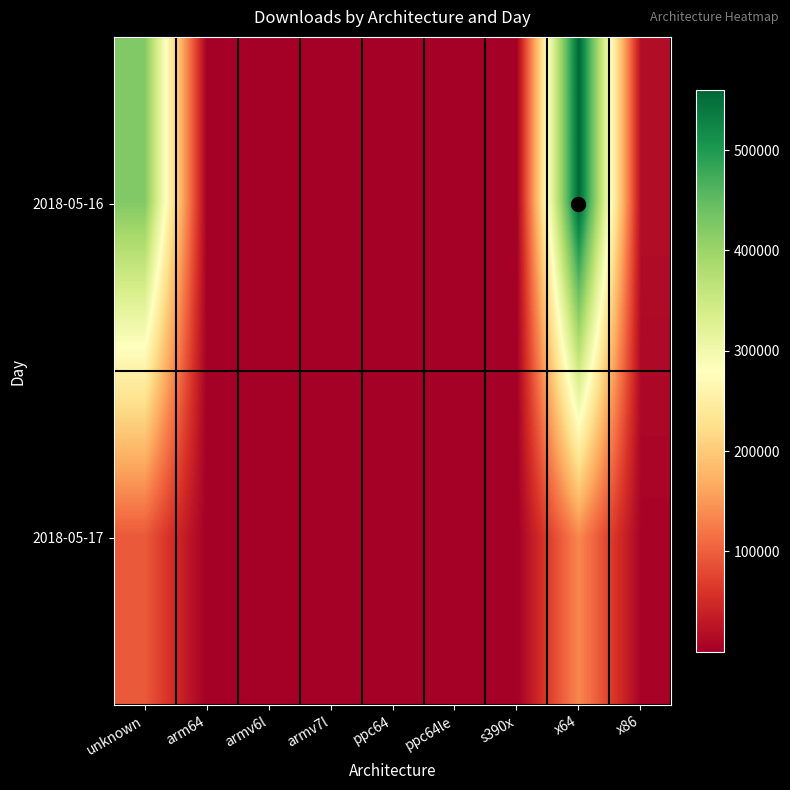

Between x64 and s390x, which is larger?

x64